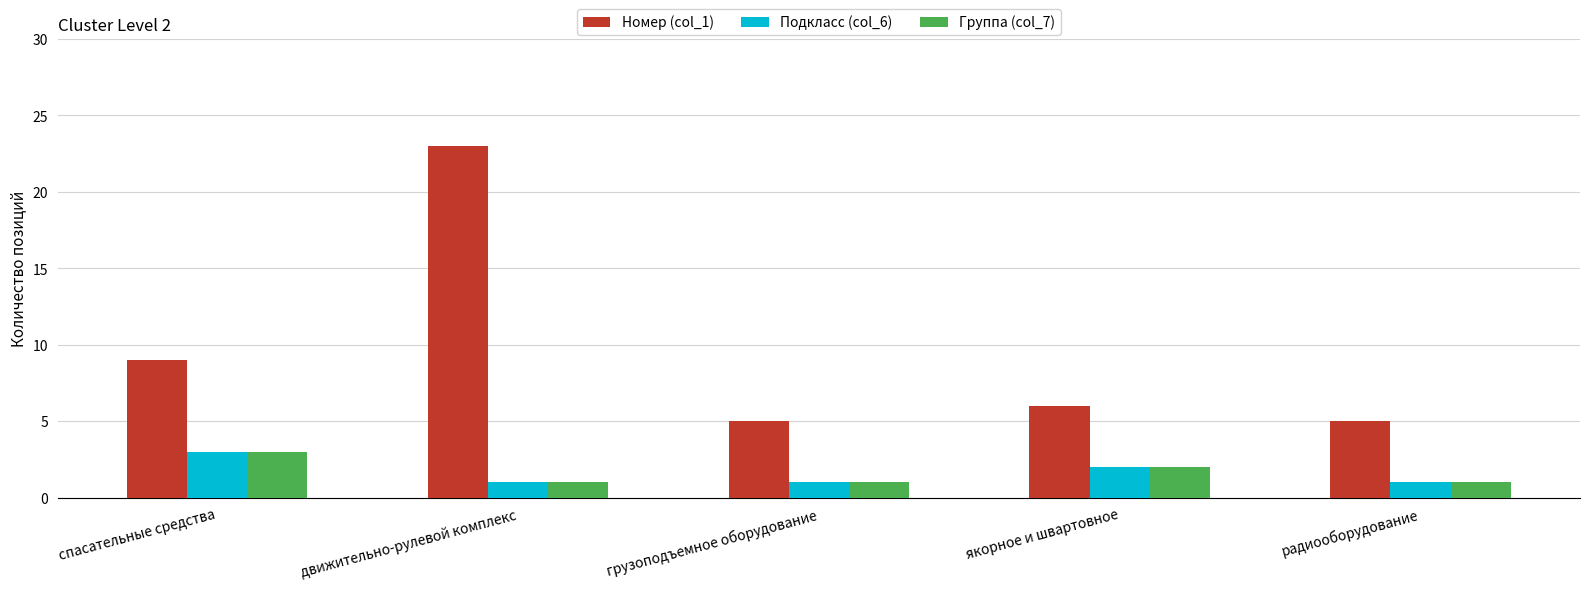

What are all the series names shown in the legend?

Номер (col_1), Подкласс (col_6), Группа (col_7)